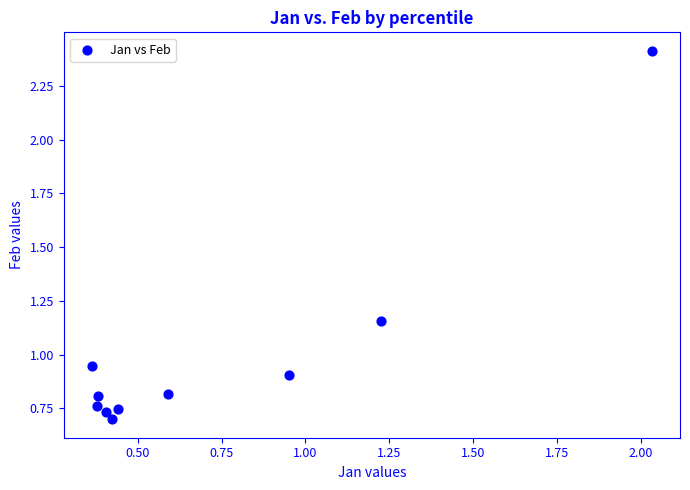

What is the range of X values (max minus min)?

1.7